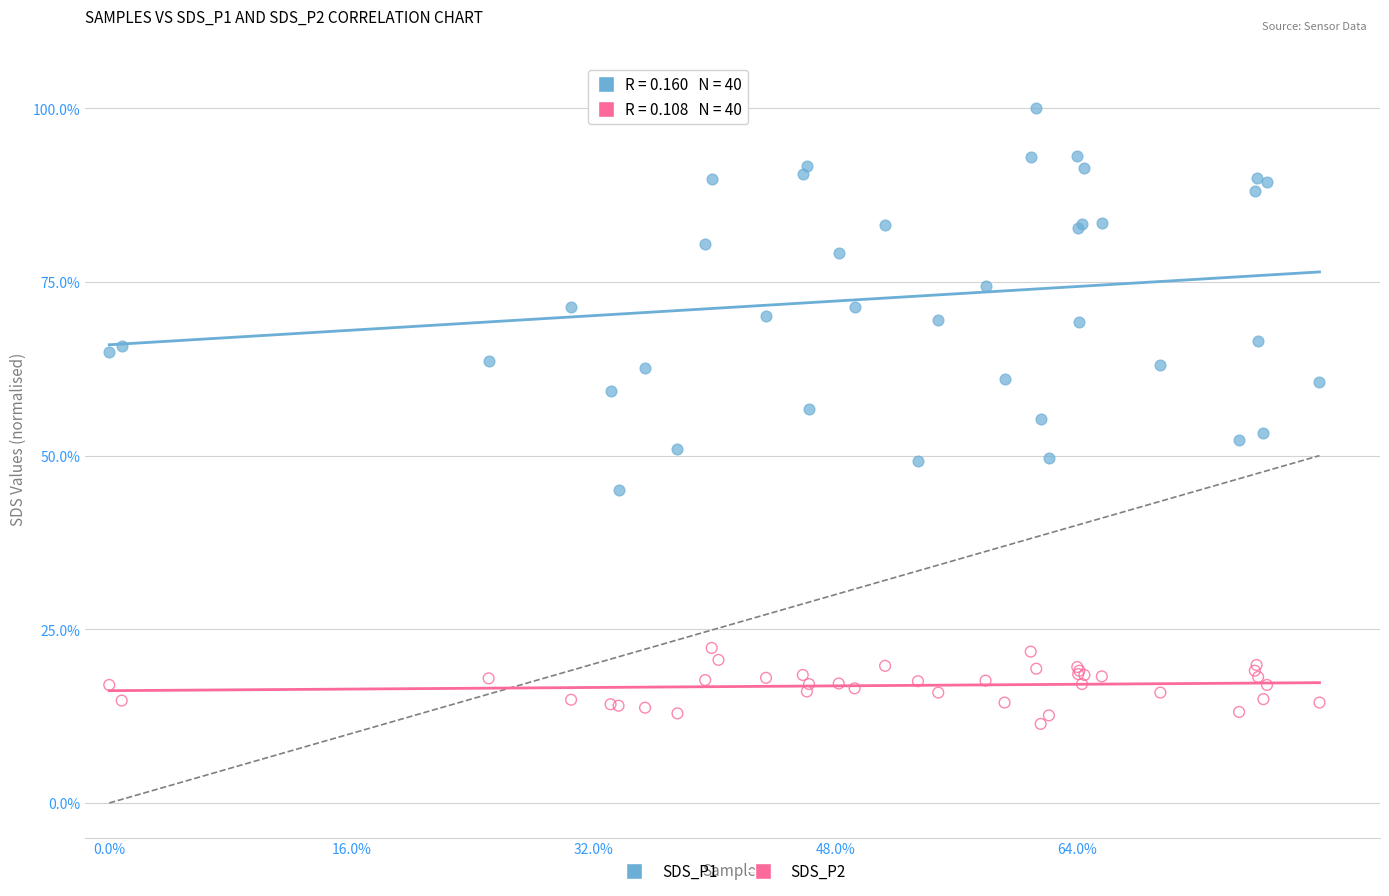

Which series contains the lowest Y value?

SDS_P2